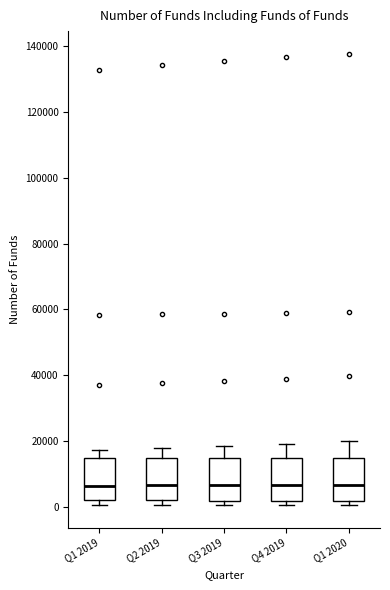

Reading left to right, read every box against the y-axis: the position of its median line, the range the box covers, and the ends of its whiskers. The values are not printed on the chart, so give them approximately, as read against the axis.

Q1 2019: median 6000, box 2000 to 14000, whiskers 0 to 18000
Q2 2019: median 6000, box 2000 to 14000, whiskers 0 to 18000
Q3 2019: median 6000, box 2000 to 14000, whiskers 0 to 18000
Q4 2019: median 6000, box 2000 to 14000, whiskers 0 to 20000
Q1 2020: median 6000, box 2000 to 14000, whiskers 0 to 20000